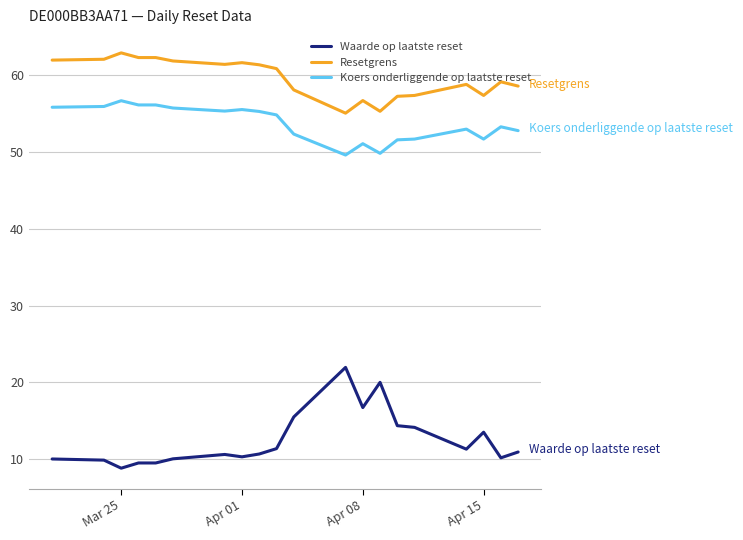

Which series has the largest total across all categories?

Resetgrens